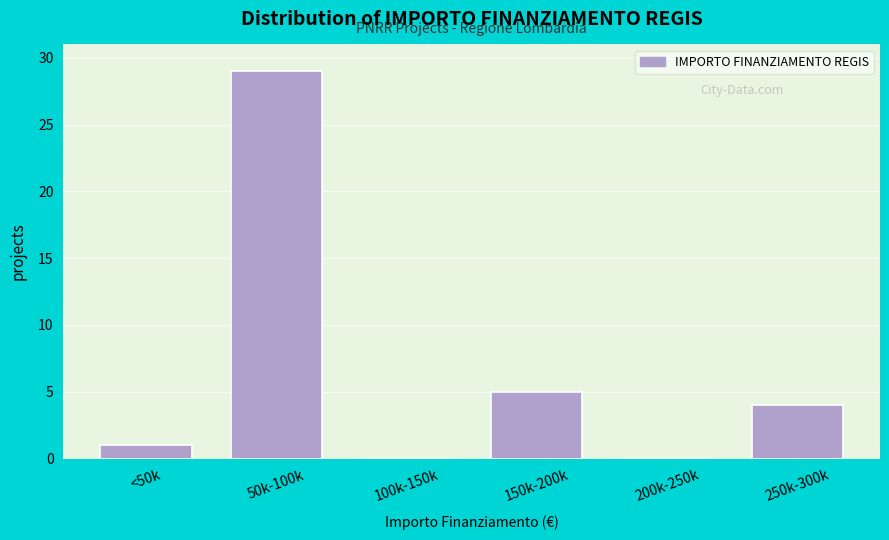

Reading left to right, list all the values displayed in this chart.

<50k=1	50k-100k=29	100k-150k=0	150k-200k=5	200k-250k=0	250k-300k=4